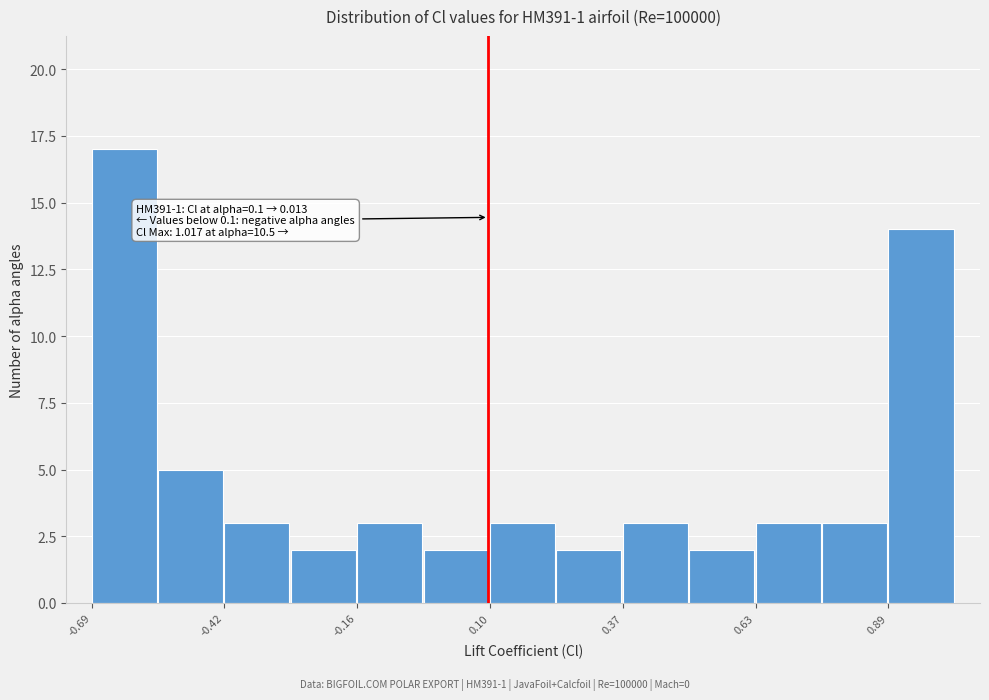

Around what value on the x-axis is the tallest bar? Give the approximate position of its centre, as read against the axis.

-0.60